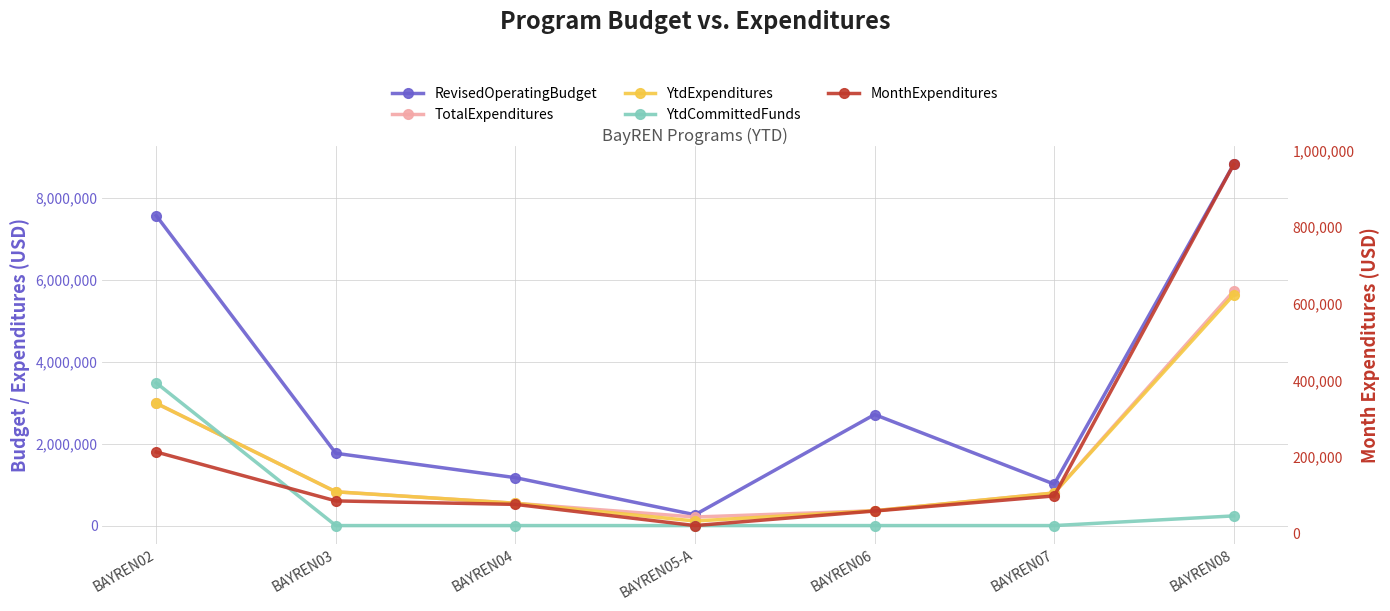

Where does the YtdExpenditures series first go above 796874?

BAYREN02